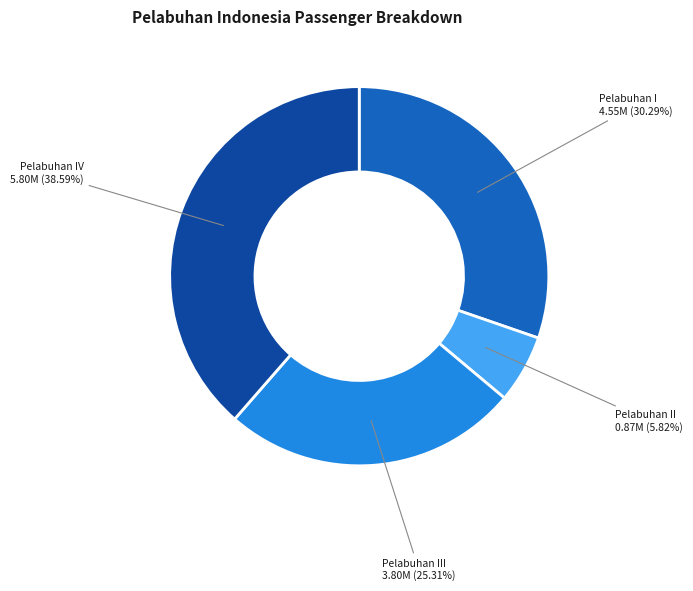

Does any single category account for the majority?

No